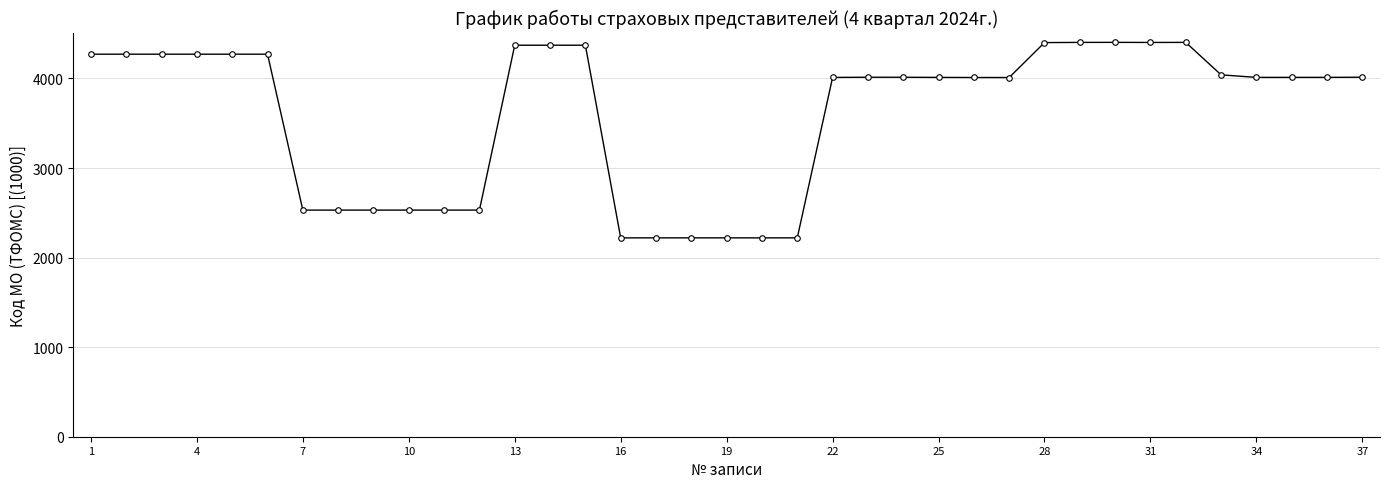

Does the chart display data point markers on the line(s)?

Yes